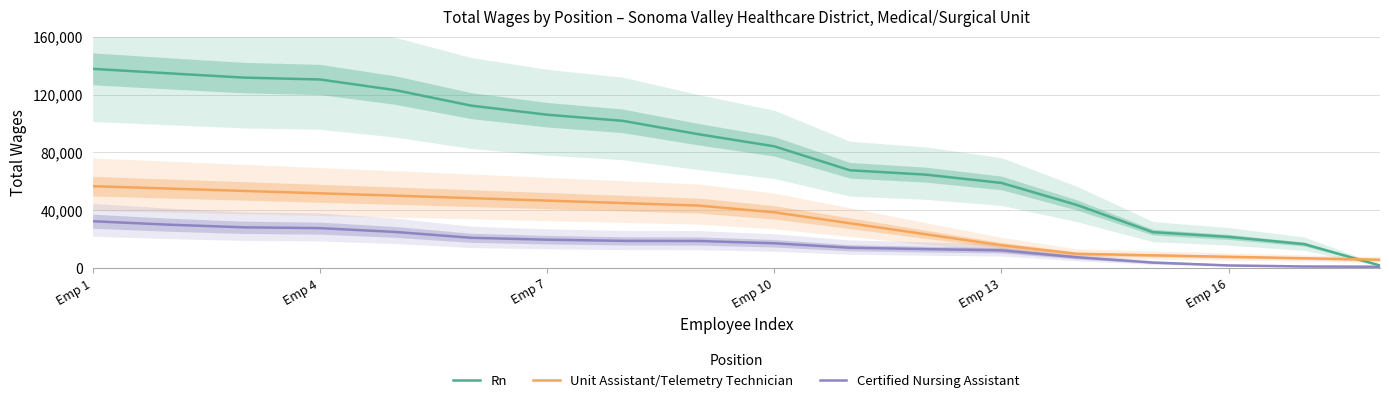

Which series has the largest total across all categories?

Rn